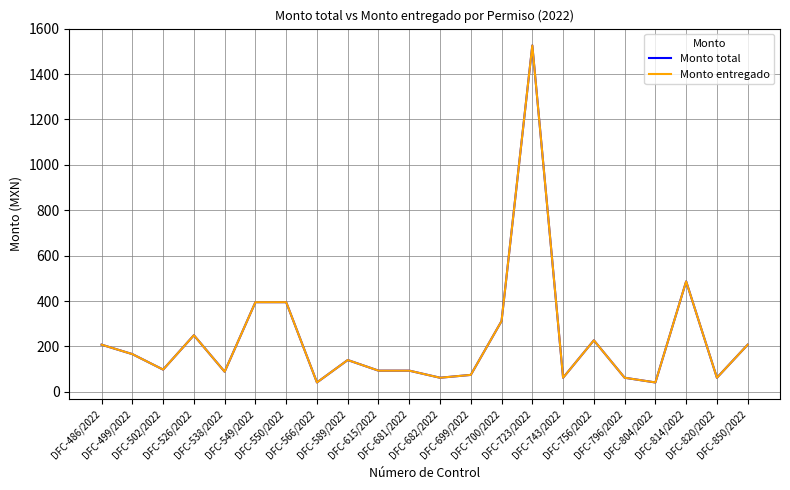

Does the chart display data point markers on the line(s)?

No